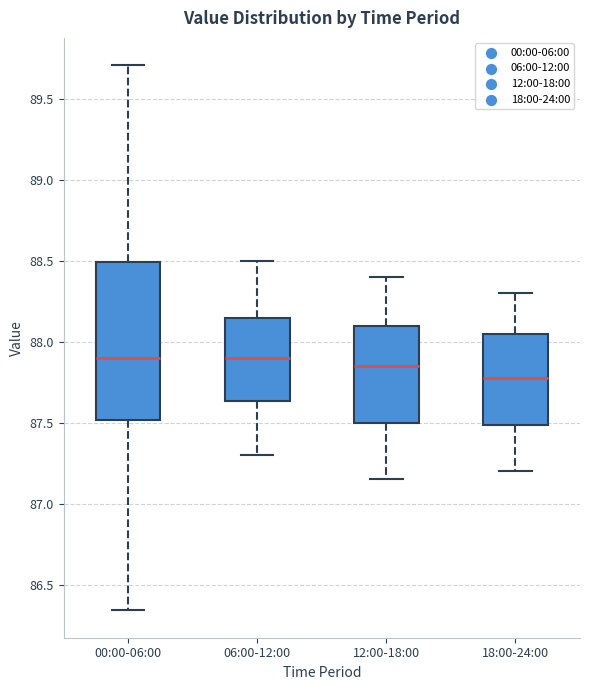

Reading left to right, read every box against the y-axis: the position of its median line, the range the box covers, and the ends of its whiskers. The values are not printed on the chart, so give them approximately, as read against the axis.

00:00-06:00: median 87.90, box 87.50 to 88.50, whiskers 86.35 to 89.70
06:00-12:00: median 87.90, box 87.65 to 88.15, whiskers 87.30 to 88.50
12:00-18:00: median 87.85, box 87.50 to 88.10, whiskers 87.15 to 88.40
18:00-24:00: median 87.80, box 87.50 to 88.05, whiskers 87.20 to 88.30